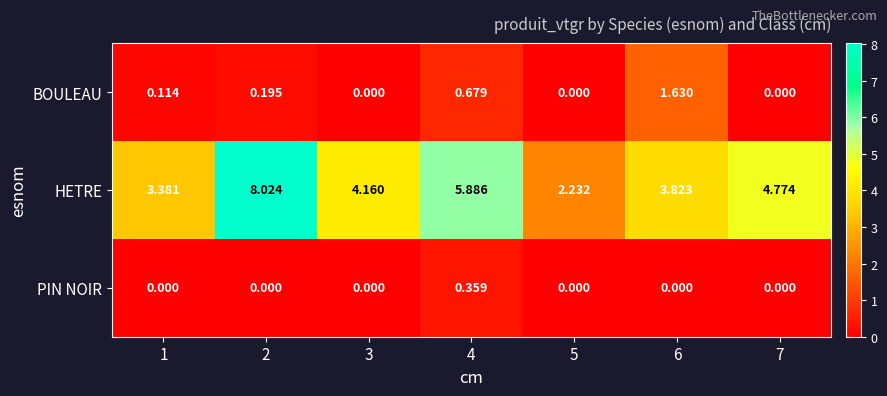

At which category is the sum across all series the highest?

2